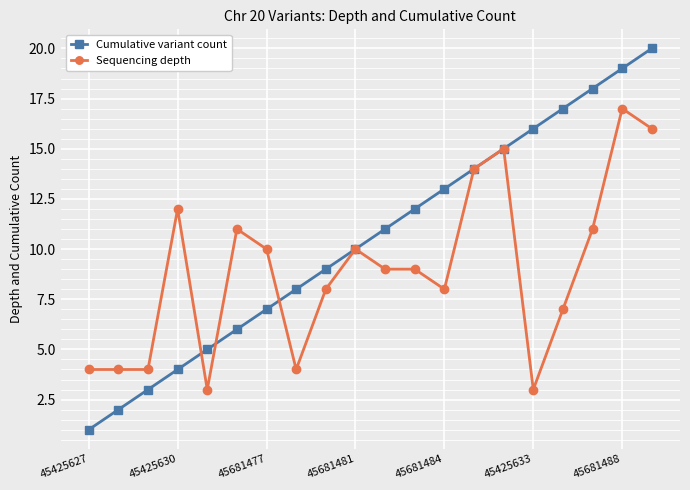

How many distinct data groups are displayed?

2